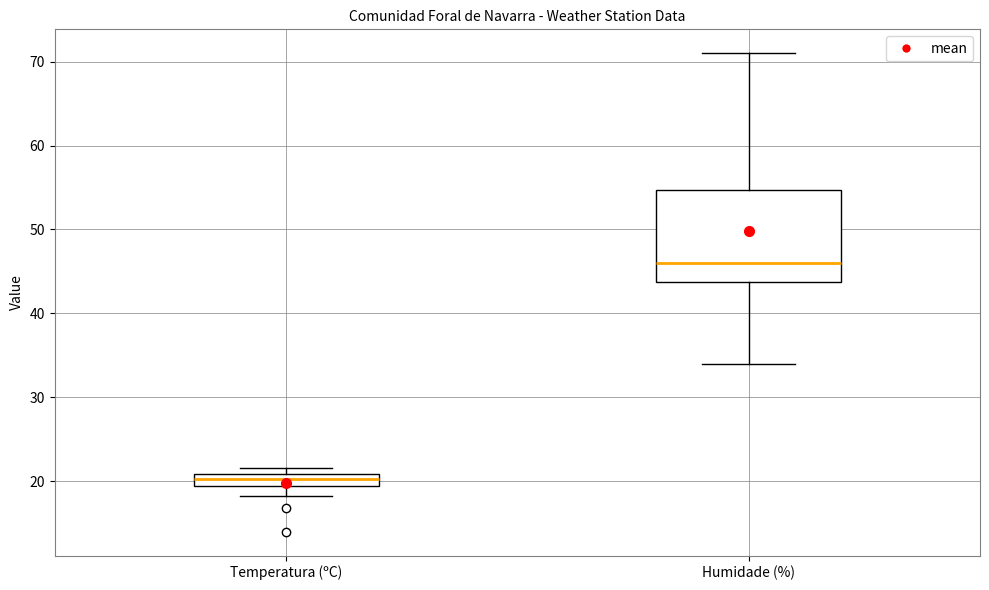

Where is the upper edge of the box for Temperatura (ºC) on the y-axis? The values are not printed on the chart, so give them approximately, as read against the axis.

21